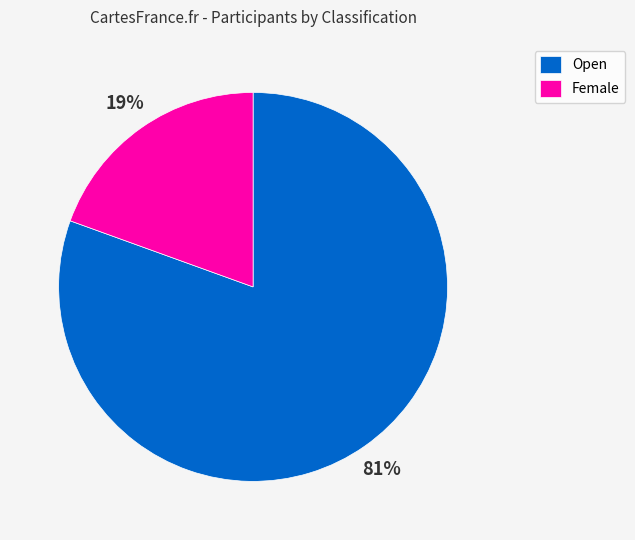

Which category has the smallest portion of the pie?

Female